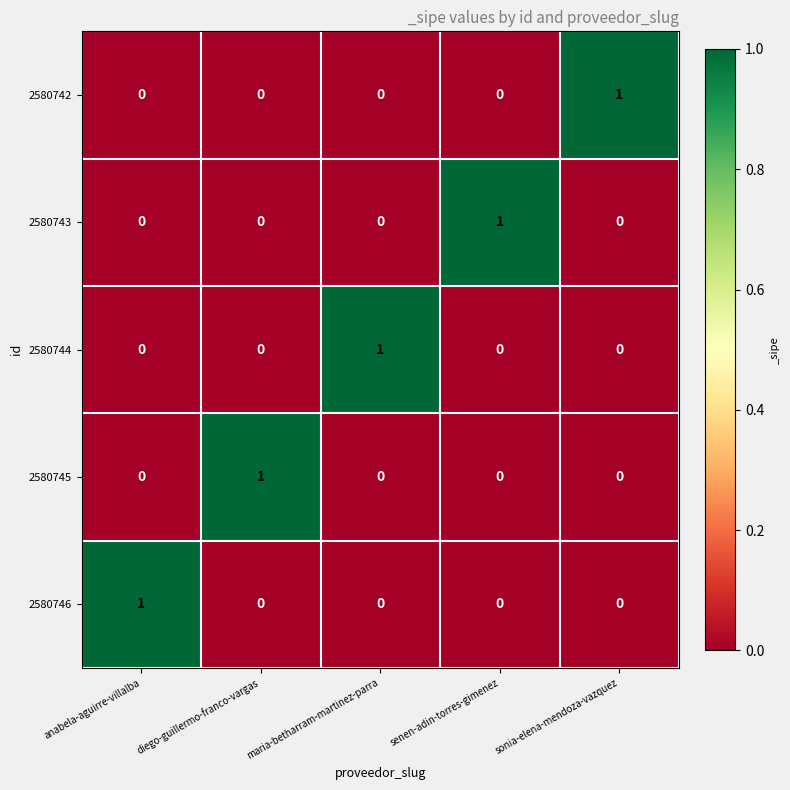

Is it true that 2580746 equals 0 at sonia-elena-mendoza-vazquez?

True